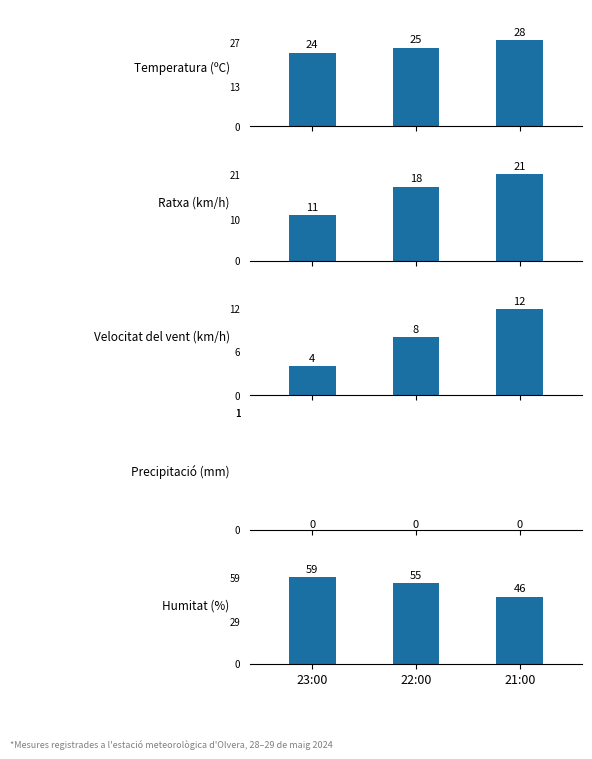

What are all the series names shown in the legend?

Temperatura (ºC), Ratxa (km/h), Velocitat del vent (km/h), Precipitació (mm), Humitat (%)